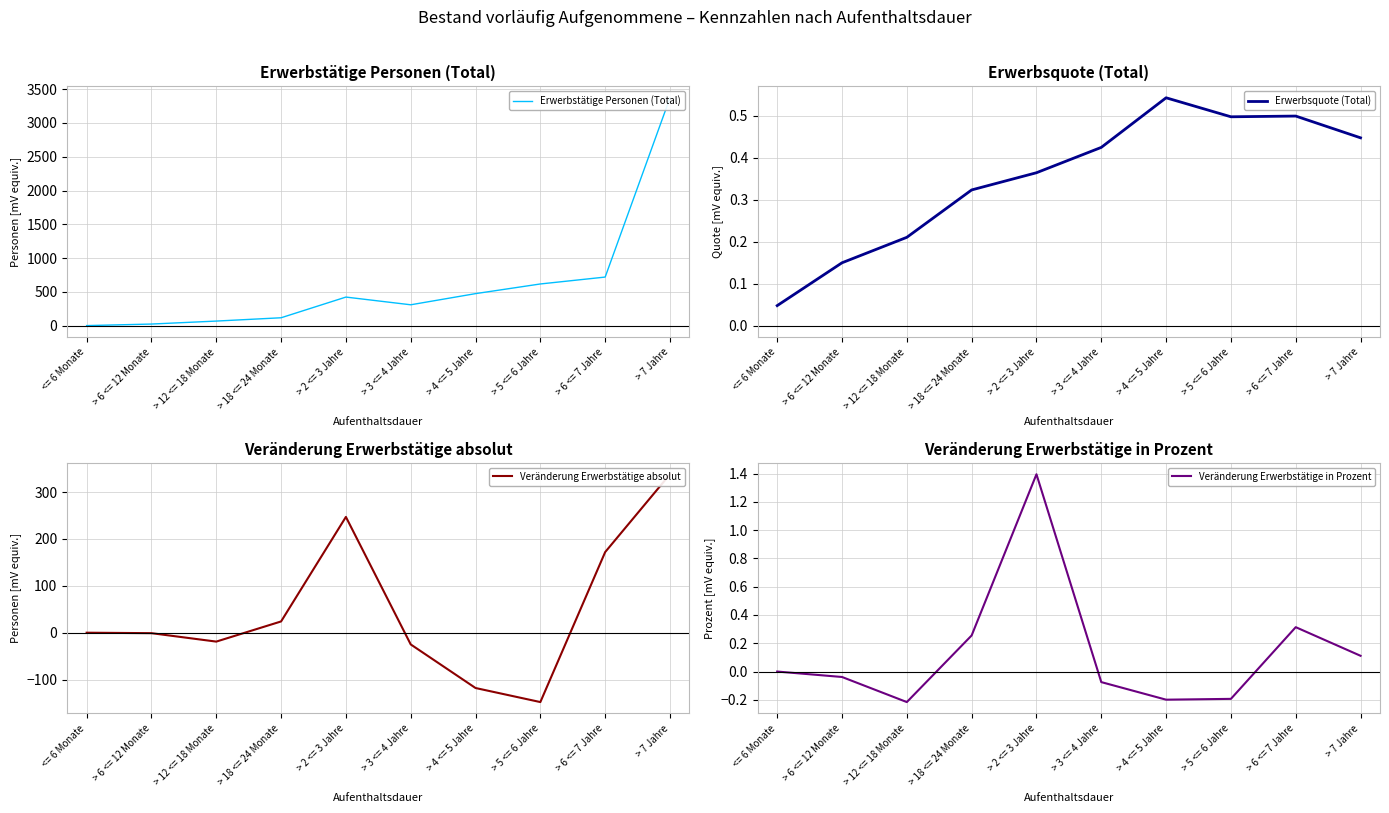

Which series changed the most between > 18 <= 24 Monate and > 6 <= 7 Jahre?

Erwerbstätige Personen (Total)